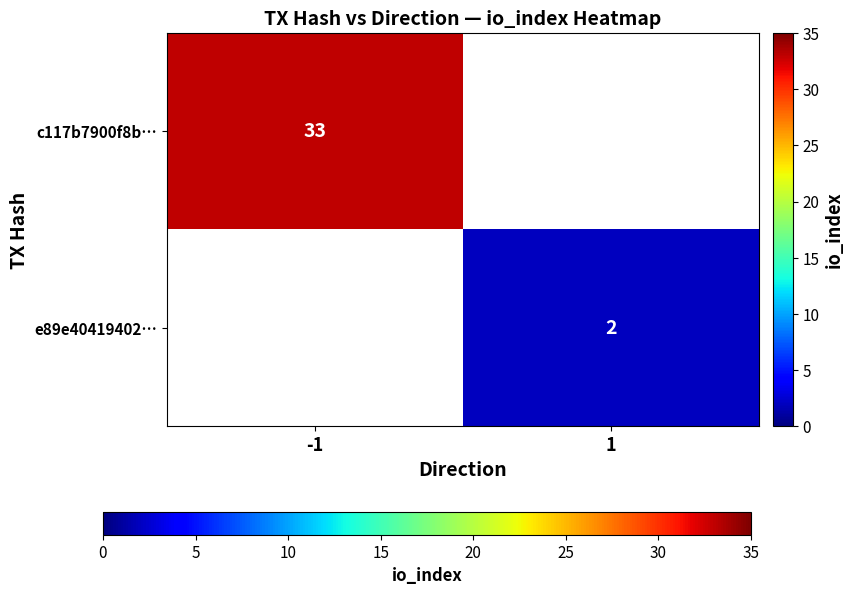

How many categories are shown in the chart?

2